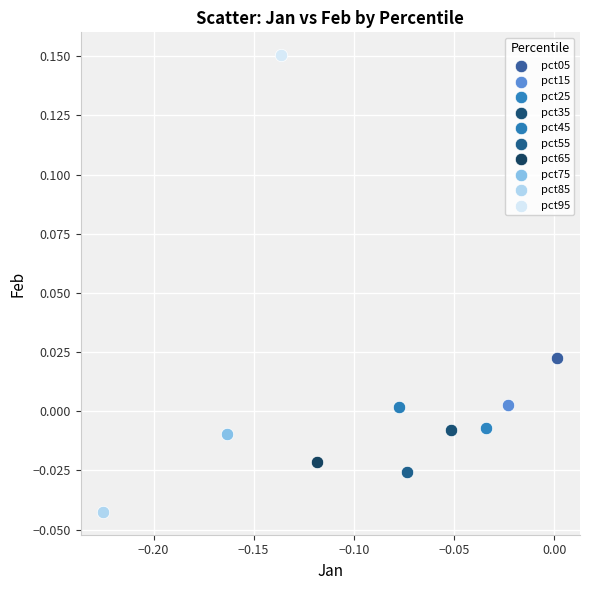

Which series reaches the maximum Y coordinate?

pct95